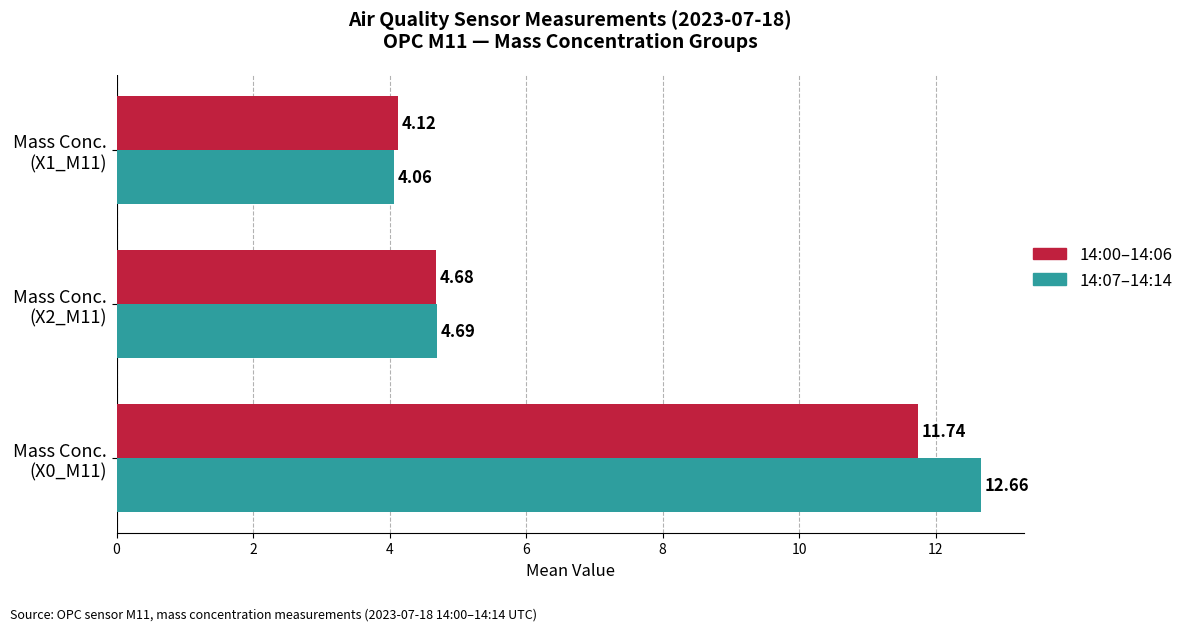

Which series has the largest range (max minus min)?

14:07–14:14